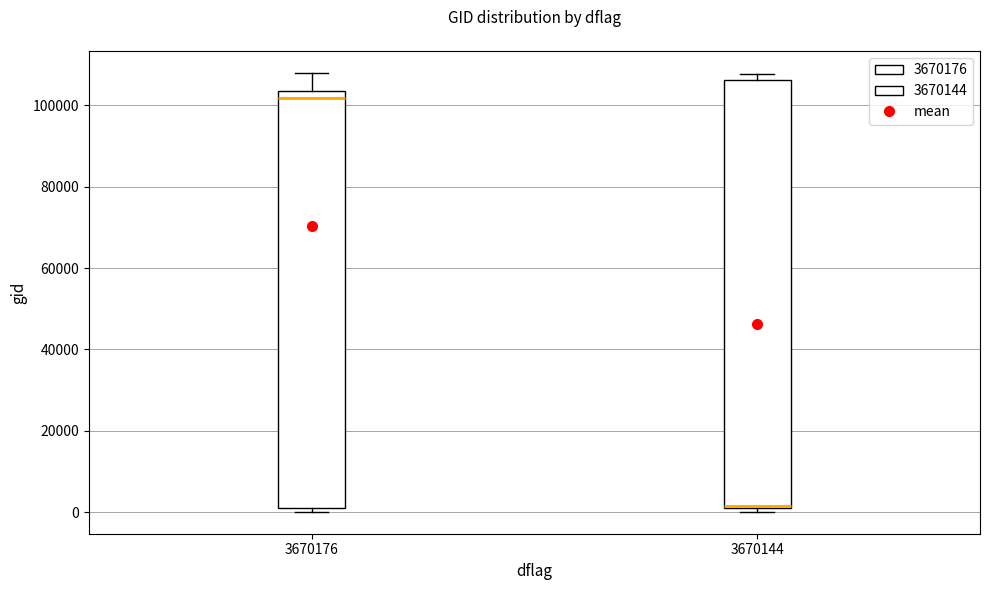

Which box's median line is the lowest?

3670144